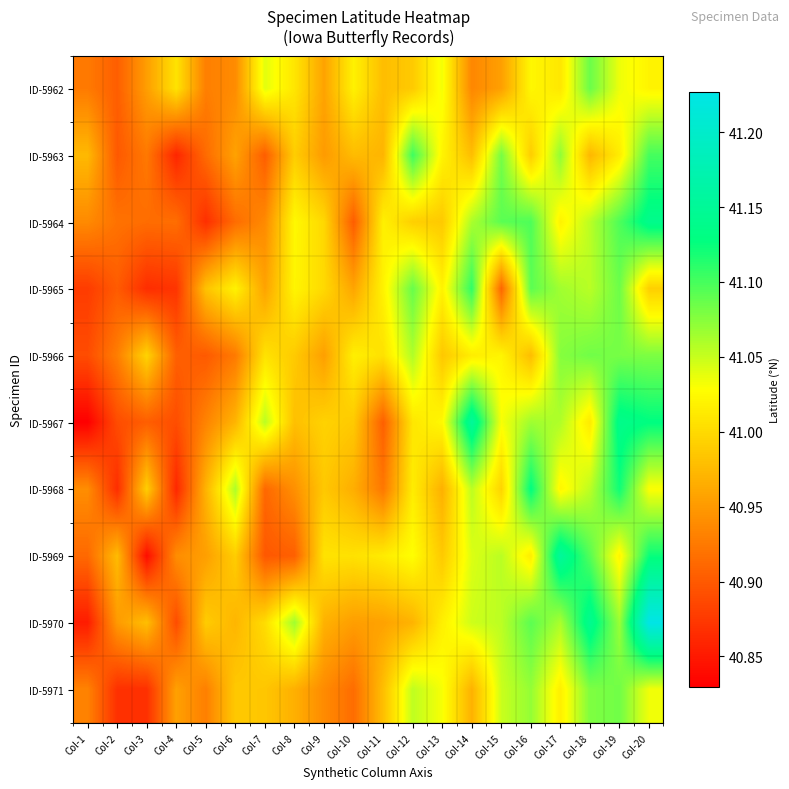

Reading left to right, transcribe all the data shown in this chart.

ID-5962: Col-1=40.9	Col-2=40.9	Col-3=41.0	Col-4=41.0	Col-5=40.9	Col-6=40.9	Col-7=41.0	Col-8=41.0	Col-9=41.0	Col-10=41.0	Col-11=41.0	Col-12=41.0	Col-13=41.0	Col-14=40.9	Col-15=41.0	Col-16=41.0	Col-17=41.0	Col-18=41.1	Col-19=41.0	Col-20=41.0
ID-5963: Col-1=41.0	Col-2=40.9	Col-3=40.9	Col-4=40.9	Col-5=40.9	Col-6=41.0	Col-7=40.9	Col-8=41.0	Col-9=41.0	Col-10=41.0	Col-11=41.0	Col-12=41.1	Col-13=41.0	Col-14=41.0	Col-15=41.1	Col-16=41.0	Col-17=41.1	Col-18=41.0	Col-19=41.0	Col-20=41.1
ID-5964: Col-1=40.9	Col-2=40.9	Col-3=40.9	Col-4=40.9	Col-5=40.9	Col-6=40.9	Col-7=40.9	Col-8=41.0	Col-9=41.0	Col-10=40.9	Col-11=41.0	Col-12=41.0	Col-13=41.0	Col-14=41.1	Col-15=41.1	Col-16=41.1	Col-17=41.0	Col-18=41.1	Col-19=41.1	Col-20=41.1
ID-5965: Col-1=40.9	Col-2=40.9	Col-3=40.9	Col-4=40.9	Col-5=41.0	Col-6=41.0	Col-7=41.0	Col-8=41.0	Col-9=41.0	Col-10=41.0	Col-11=41.0	Col-12=41.1	Col-13=41.0	Col-14=41.1	Col-15=40.9	Col-16=41.1	Col-17=41.1	Col-18=41.1	Col-19=41.1	Col-20=41.0
ID-5966: Col-1=40.9	Col-2=40.9	Col-3=41.0	Col-4=40.9	Col-5=40.9	Col-6=40.9	Col-7=41.0	Col-8=41.0	Col-9=41.0	Col-10=41.0	Col-11=41.0	Col-12=41.1	Col-13=41.0	Col-14=41.0	Col-15=41.0	Col-16=41.0	Col-17=41.1	Col-18=41.1	Col-19=41.1	Col-20=41.1
ID-5967: Col-1=40.8	Col-2=40.9	Col-3=40.9	Col-4=40.9	Col-5=40.9	Col-6=41.0	Col-7=41.1	Col-8=41.0	Col-9=41.0	Col-10=41.0	Col-11=40.9	Col-12=41.0	Col-13=41.0	Col-14=41.2	Col-15=41.0	Col-16=41.1	Col-17=41.1	Col-18=41.0	Col-19=41.1	Col-20=41.1
ID-5968: Col-1=40.9	Col-2=40.9	Col-3=41.0	Col-4=40.9	Col-5=41.0	Col-6=41.1	Col-7=40.9	Col-8=40.9	Col-9=41.0	Col-10=41.0	Col-11=40.9	Col-12=41.0	Col-13=41.0	Col-14=41.1	Col-15=41.0	Col-16=41.1	Col-17=41.0	Col-18=41.1	Col-19=41.1	Col-20=41.0
ID-5969: Col-1=40.9	Col-2=41.0	Col-3=40.8	Col-4=40.9	Col-5=41.0	Col-6=41.0	Col-7=40.9	Col-8=40.9	Col-9=41.0	Col-10=41.0	Col-11=41.0	Col-12=41.0	Col-13=41.0	Col-14=41.0	Col-15=41.1	Col-16=41.0	Col-17=41.2	Col-18=41.1	Col-19=41.0	Col-20=41.1
ID-5970: Col-1=40.9	Col-2=41.0	Col-3=41.0	Col-4=40.9	Col-5=41.0	Col-6=41.0	Col-7=41.0	Col-8=41.1	Col-9=41.0	Col-10=41.0	Col-11=41.0	Col-12=41.0	Col-13=41.0	Col-14=41.0	Col-15=41.1	Col-16=41.1	Col-17=41.1	Col-18=41.1	Col-19=41.1	Col-20=41.2
ID-5971: Col-1=40.9	Col-2=40.9	Col-3=40.9	Col-4=41.0	Col-5=40.9	Col-6=41.0	Col-7=41.0	Col-8=41.0	Col-9=40.9	Col-10=40.9	Col-11=41.0	Col-12=41.1	Col-13=41.0	Col-14=41.0	Col-15=41.0	Col-16=41.1	Col-17=41.0	Col-18=41.1	Col-19=41.1	Col-20=41.0